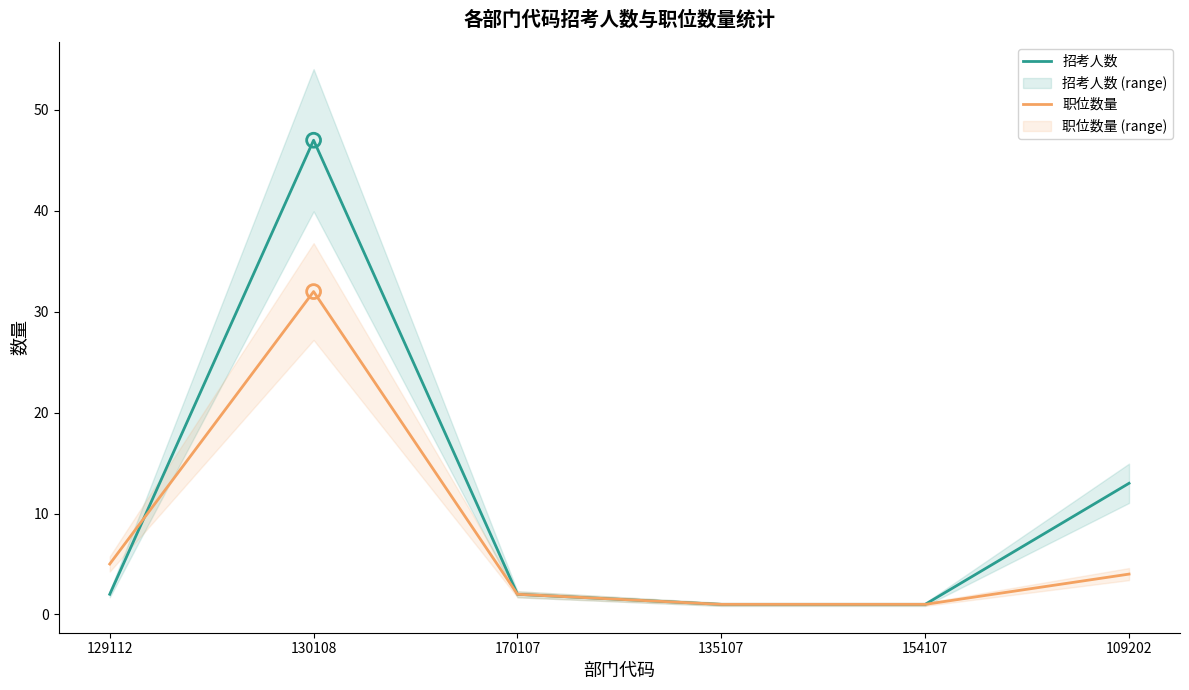

What are all the series names shown in the legend?

招考人数, 职位数量